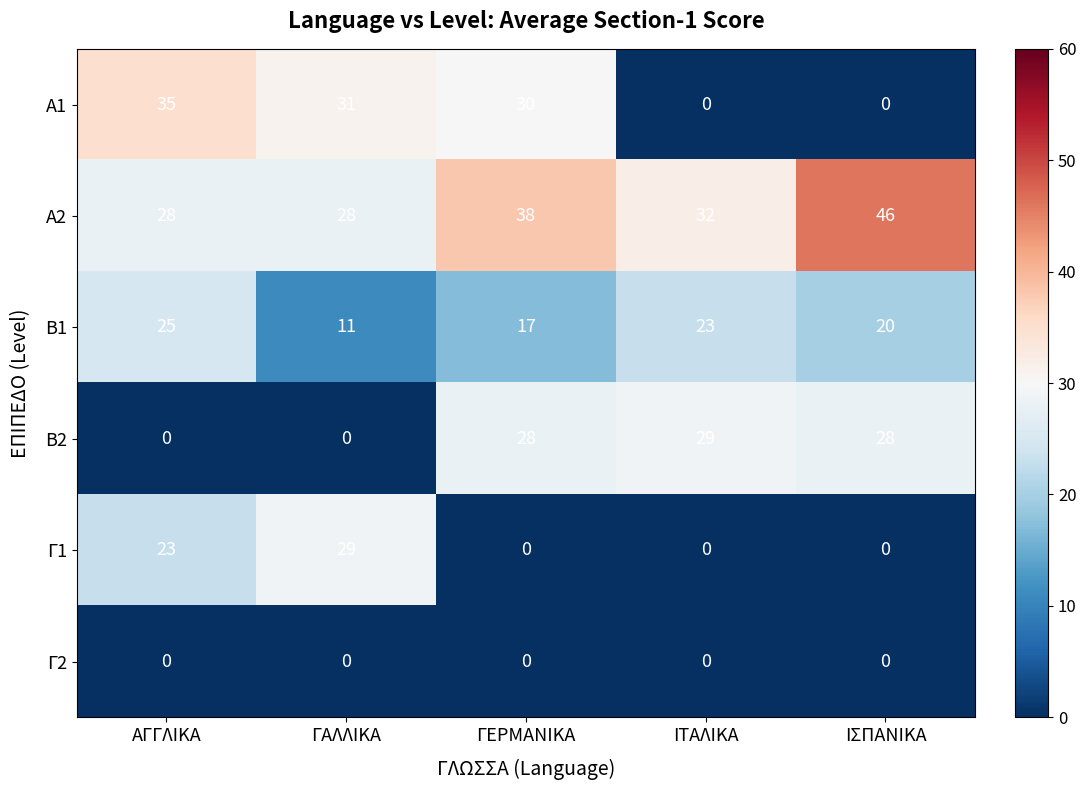

Reading left to right, list all the values displayed in this chart.

Α1: 35	31	30	0	0
Α2: 28	28	38	32	46
Β1: 25	11	17	23	20
Β2: 0	0	28	29	28
Γ1: 23	29	0	0	0
Γ2: 0	0	0	0	0